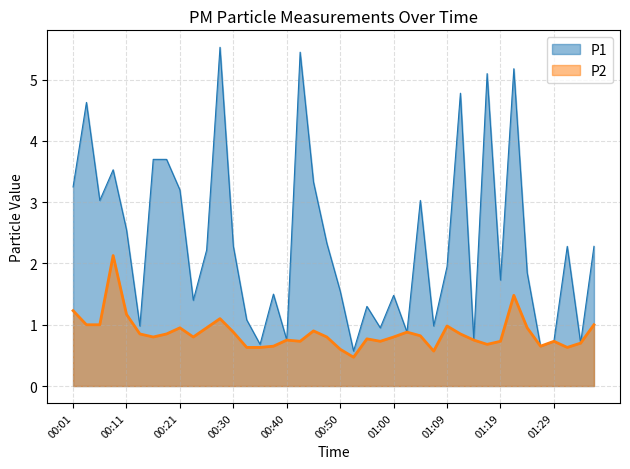

True or false: P2 and P1 intersect in this chart.

False